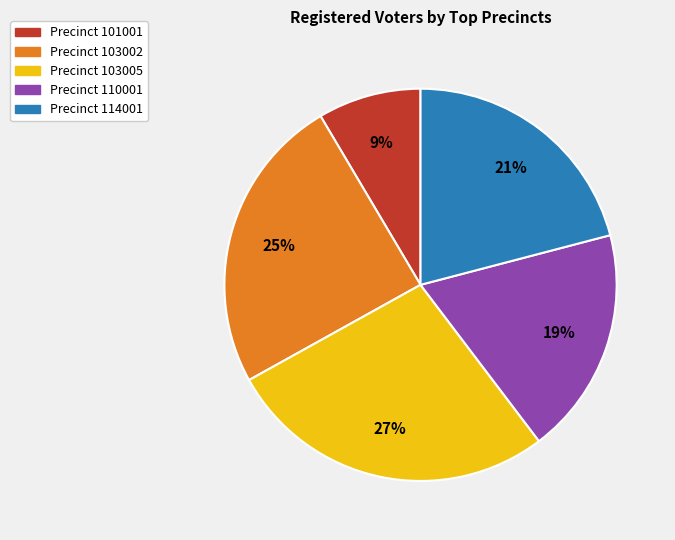

Does any single category account for the majority?

No